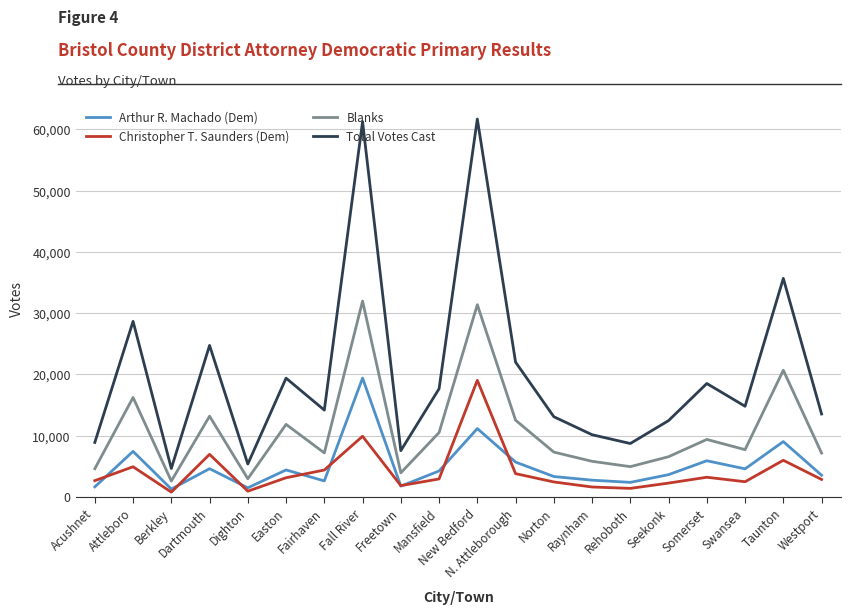

Where does the Arthur R. Machado (Dem) series first go above 4226?

Attleboro